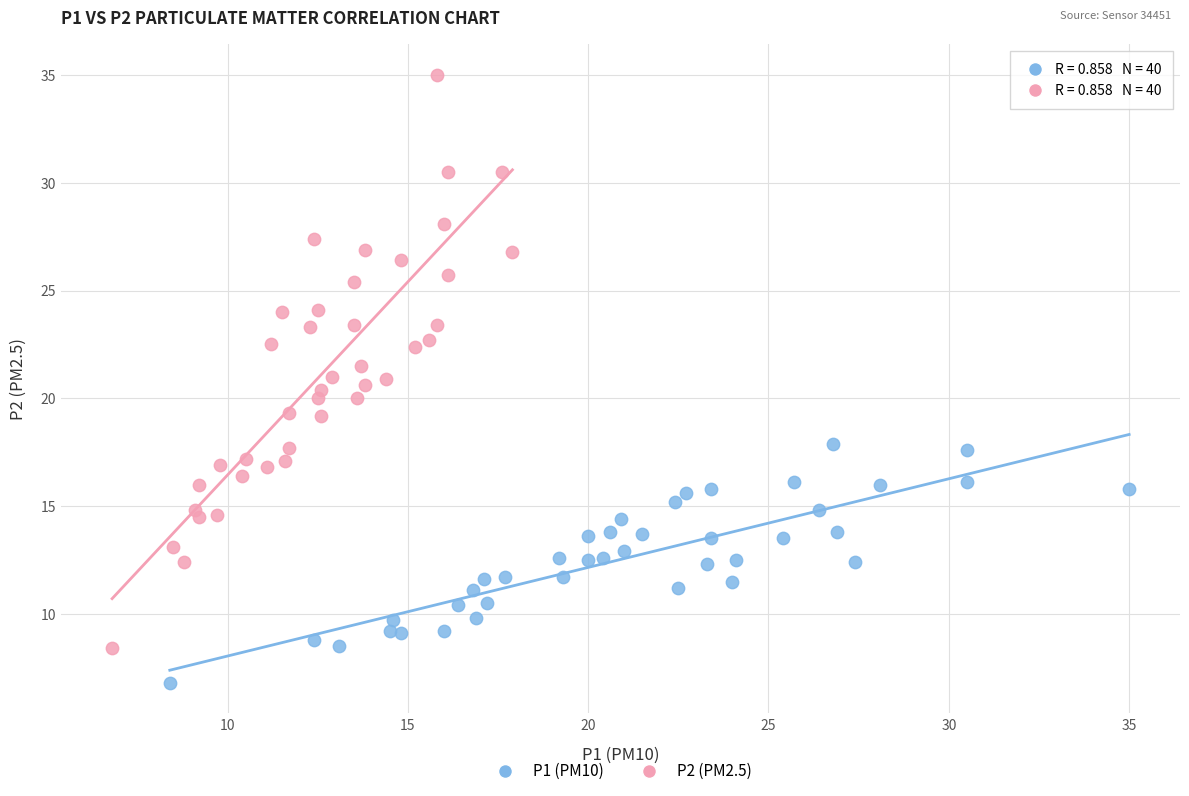

Which series has the largest Y range (max minus min)?

P2 (PM2.5)